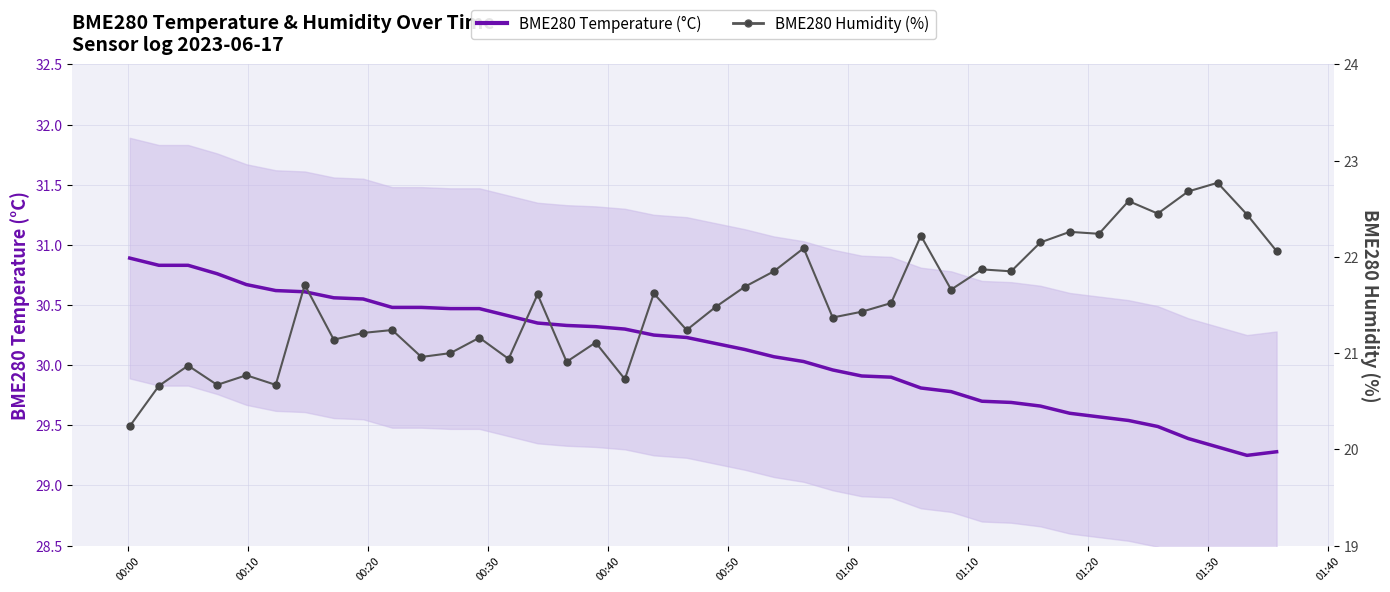

Which series has the largest total across all categories?

BME280 Temperature (°C)